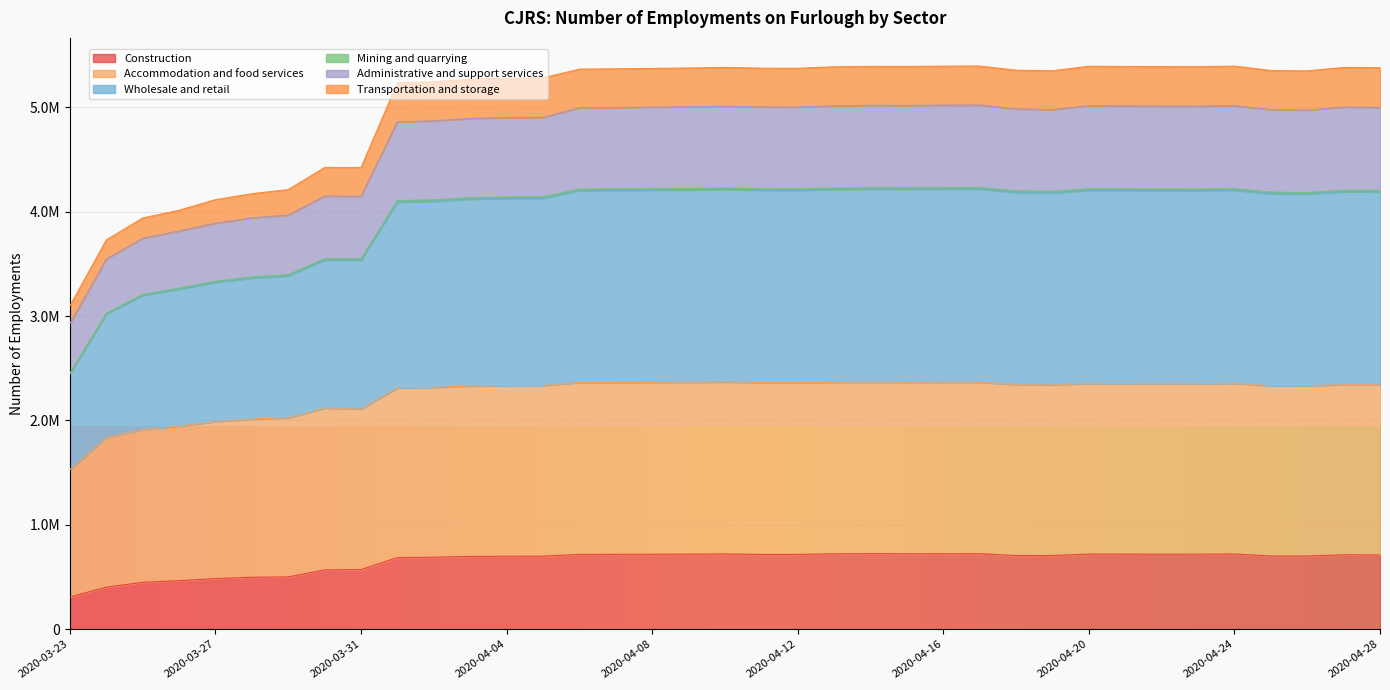

True or false: Construction and Administrative and support services cross at least once.

False